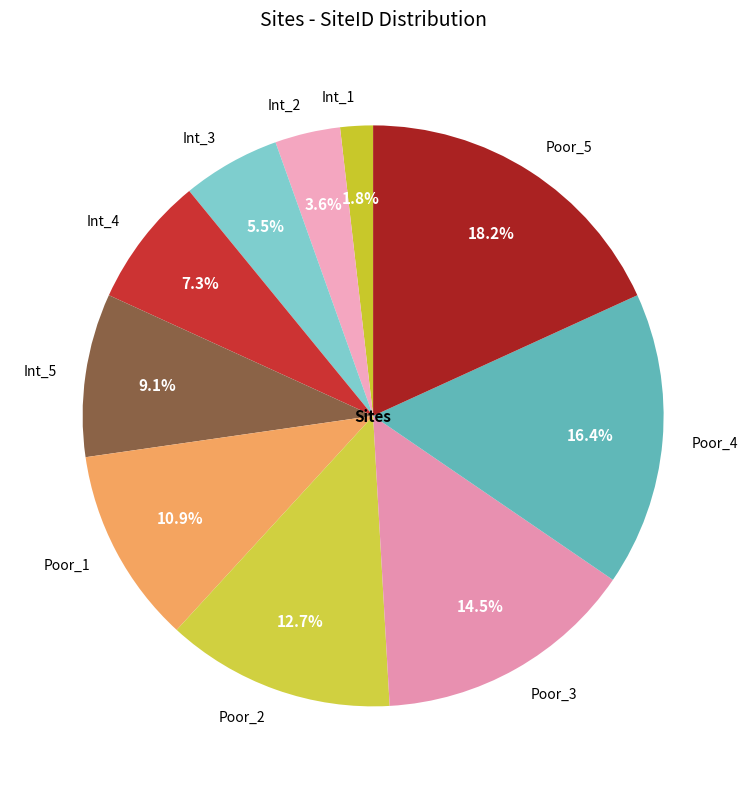

Which category has the smallest portion of the pie?

Int_1